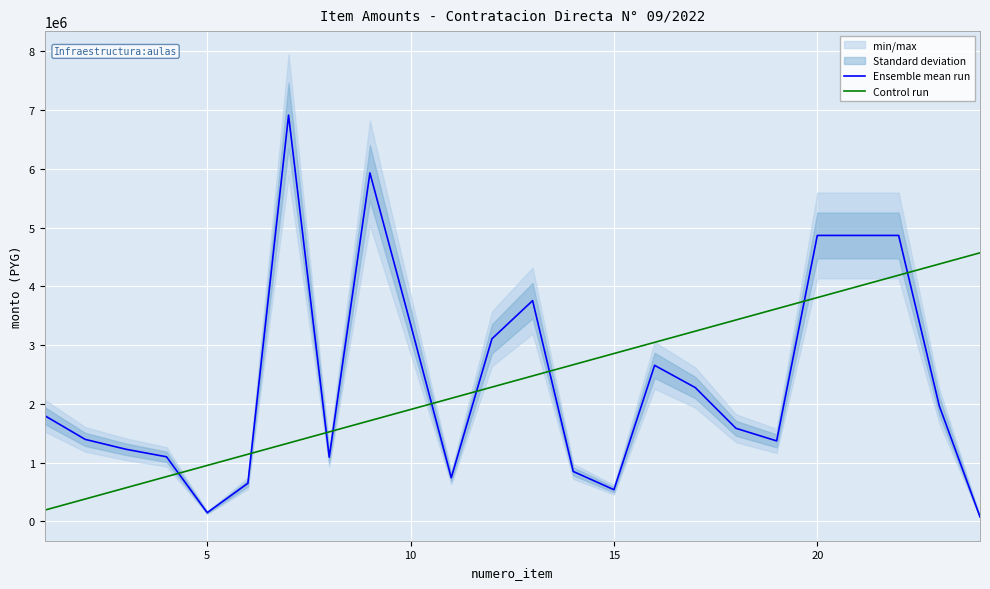

After their last crossing, which series has the higher values: Ensemble mean run or Control run?

Control run